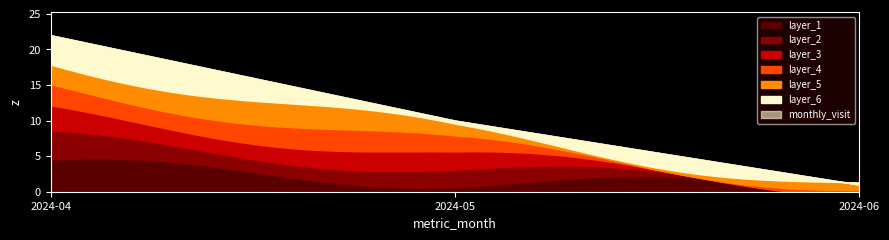

What is the difference between the maximum and minimum values?

21